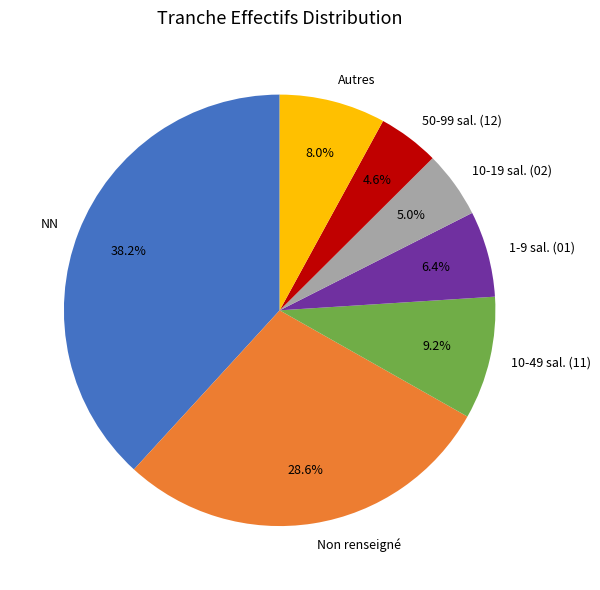

Approximately how many times larger is the value at NN compared to Non renseigné?

1.3